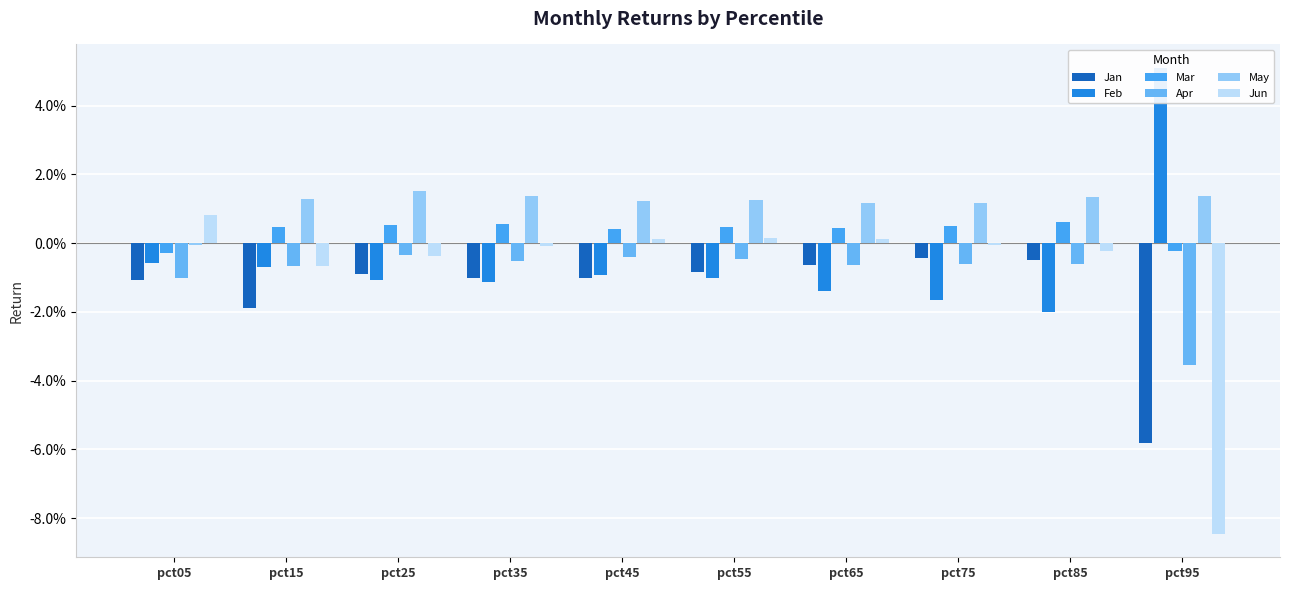

Between pct05 and pct75, which series saw the biggest shift?

May